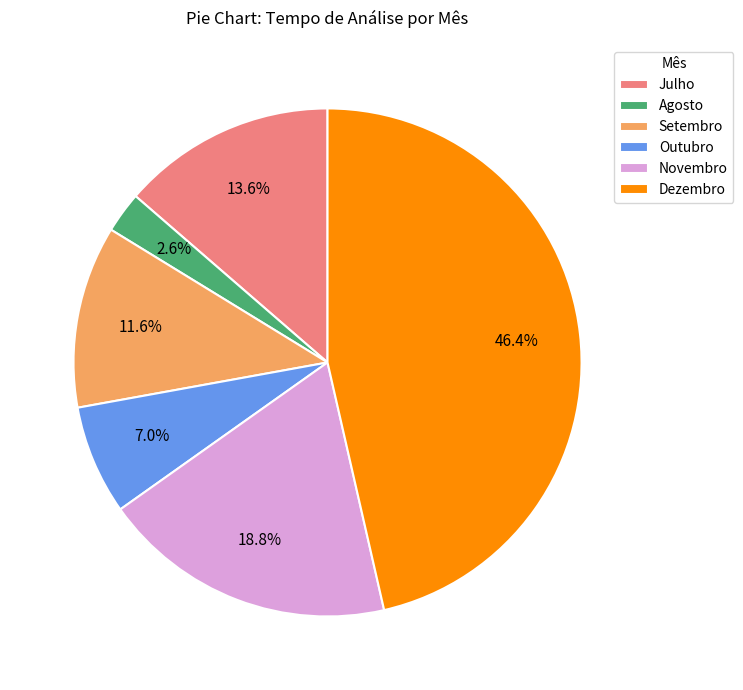

Rank the categories by value from lowest to highest.

Agosto, Outubro, Setembro, Julho, Novembro, Dezembro